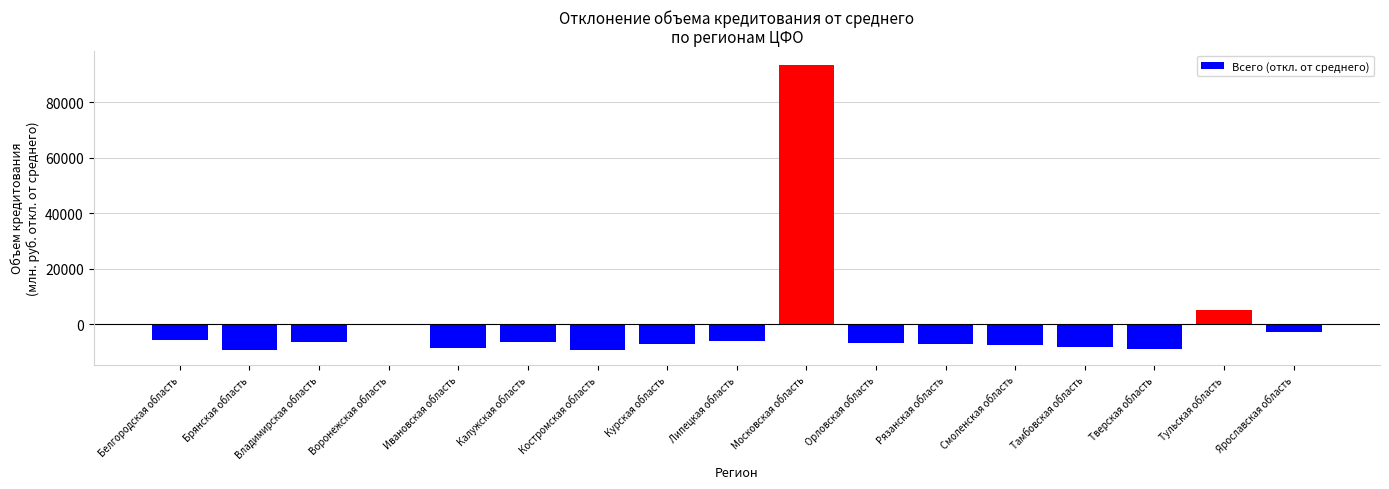

How many categories are shown in the chart?

17